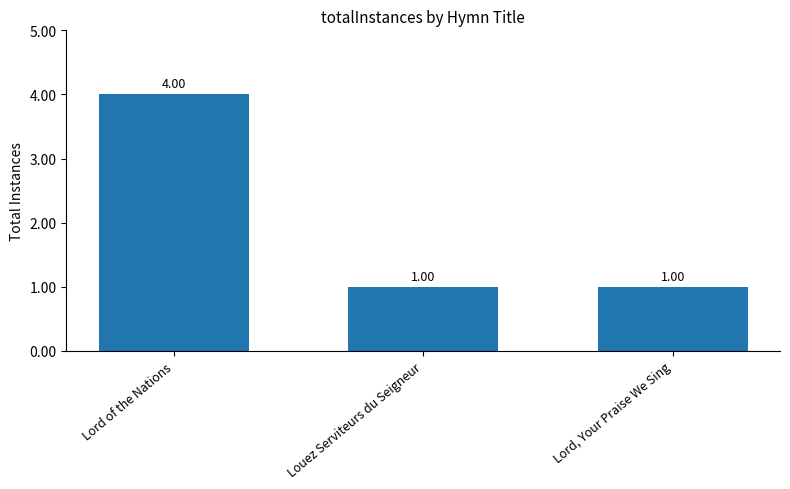

How many values are between 1 and 4?

3